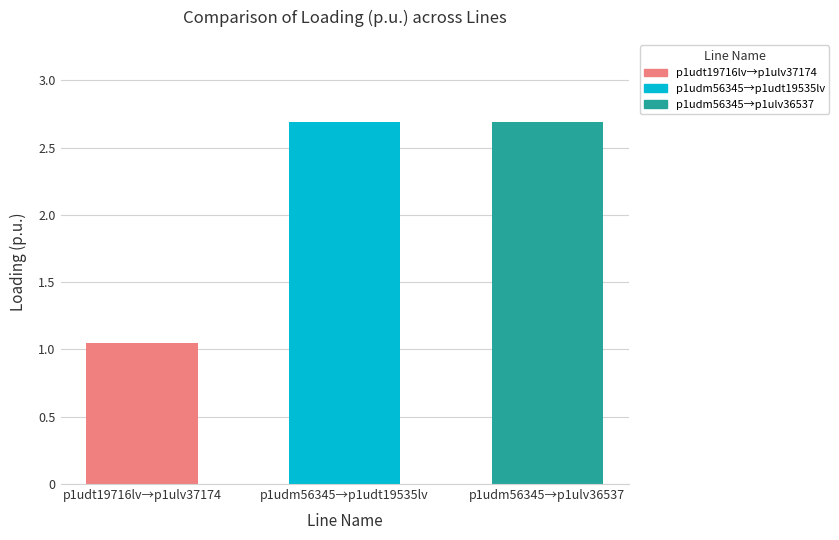

What is the average value?

2.1